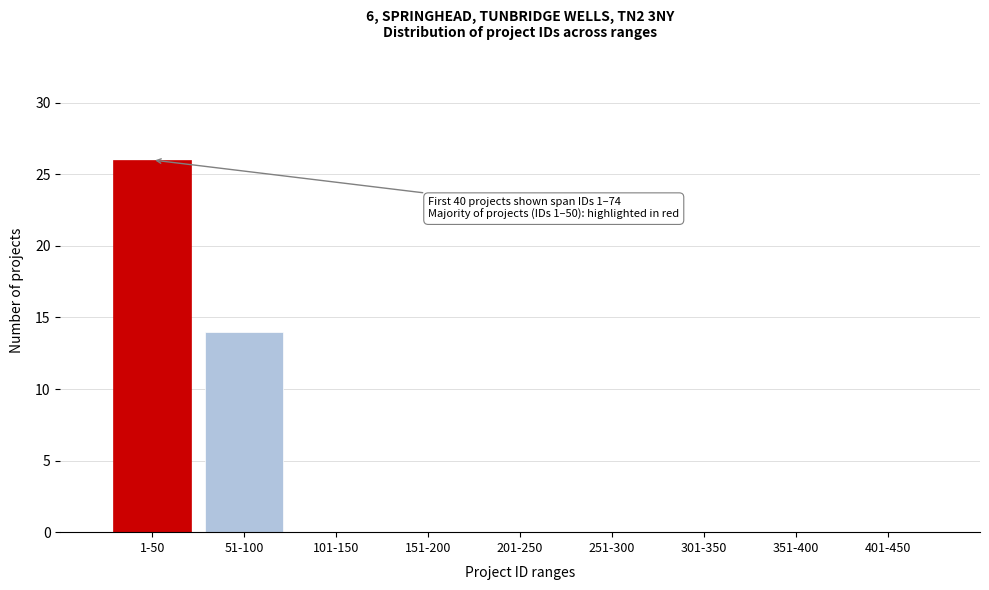

Reading right to left, list all the values displayed in this chart.

401-450=0	351-400=0	301-350=0	251-300=0	201-250=0	151-200=0	101-150=0	51-100=14	1-50=26